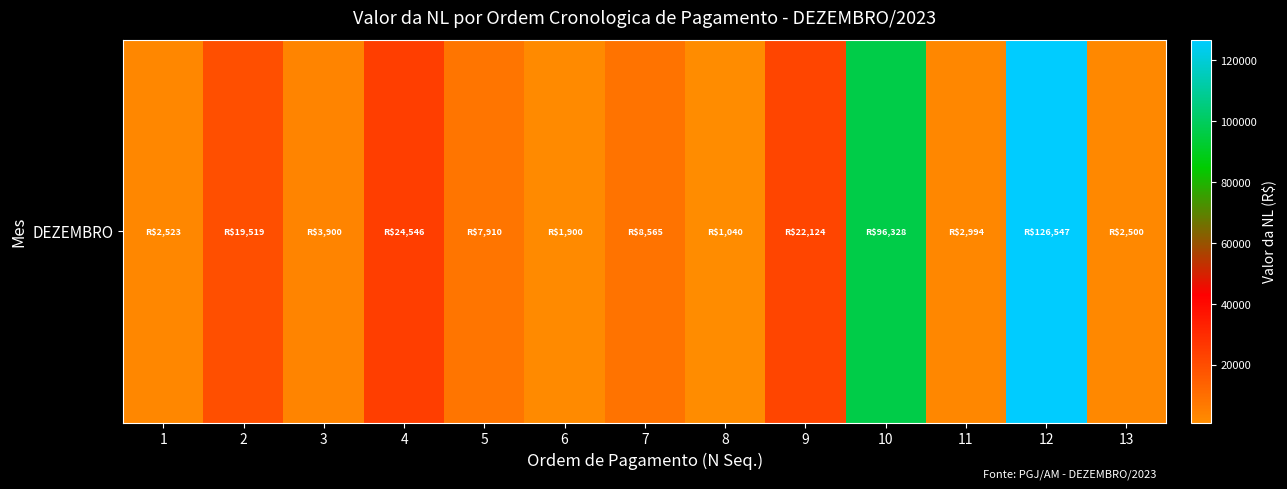

Is it true that the value at 5 is 7910.0?

True